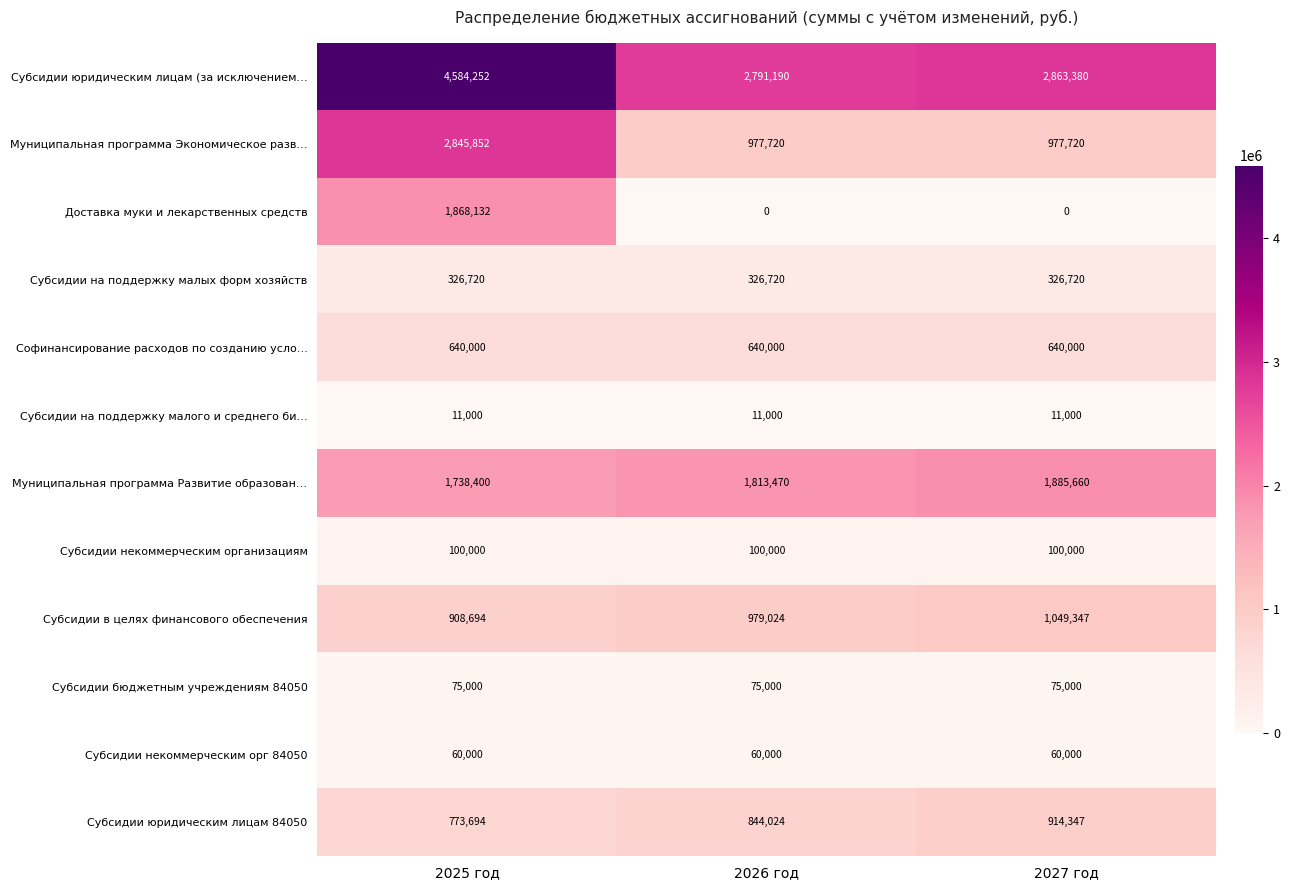

Which category has the lowest value in the Муниципальная программа Развитие образован… series?

2025 год